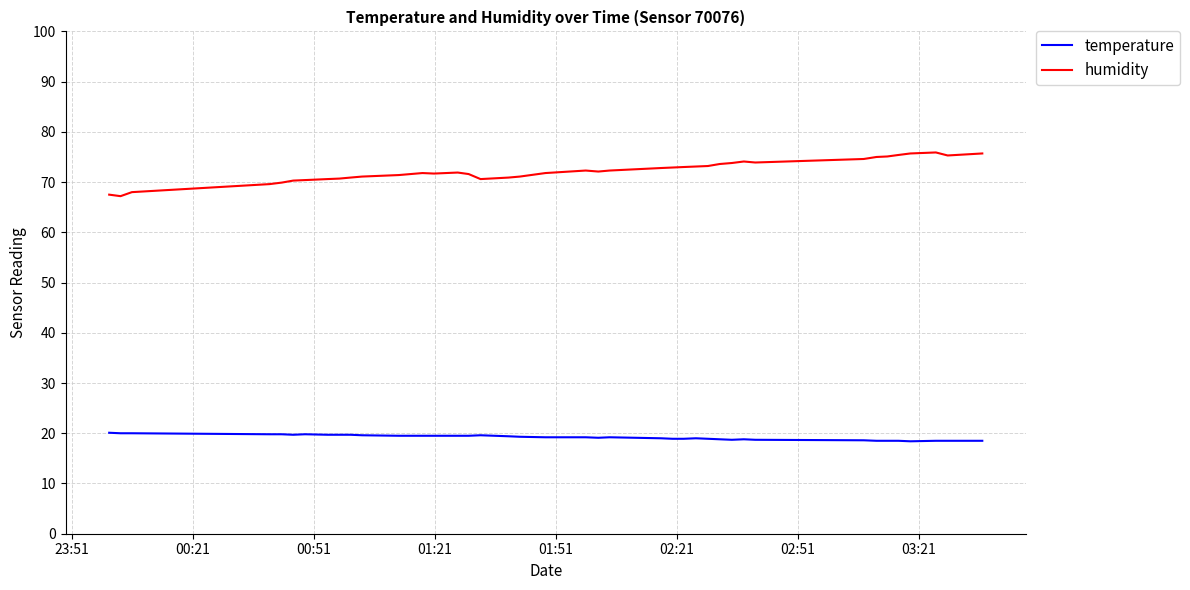

True or false: humidity and temperature intersect in this chart.

False